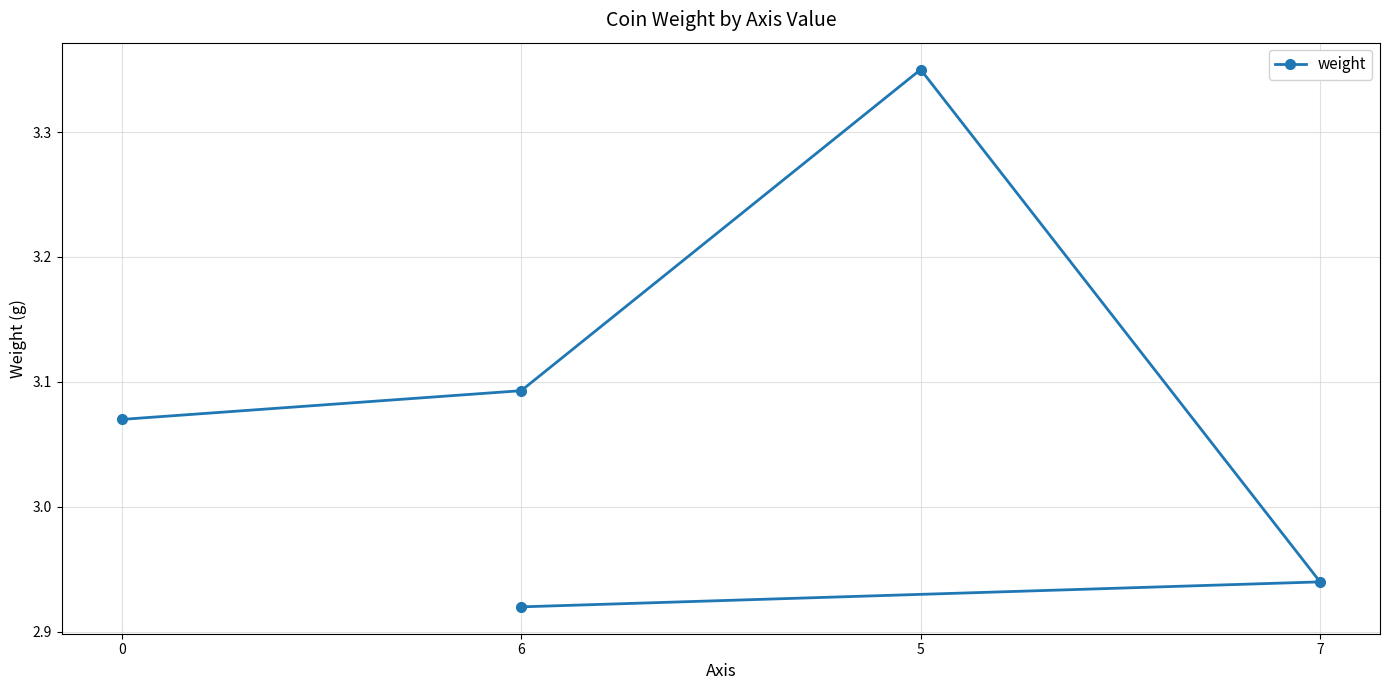

What is the sum of the values at 5 and 6?

6.4